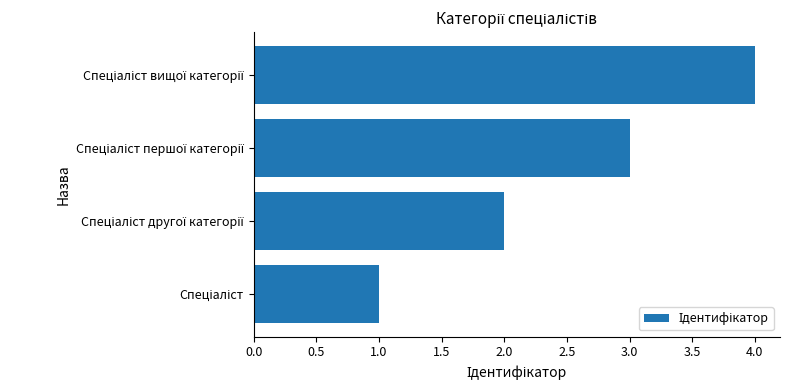

What is the sum of all values?

10